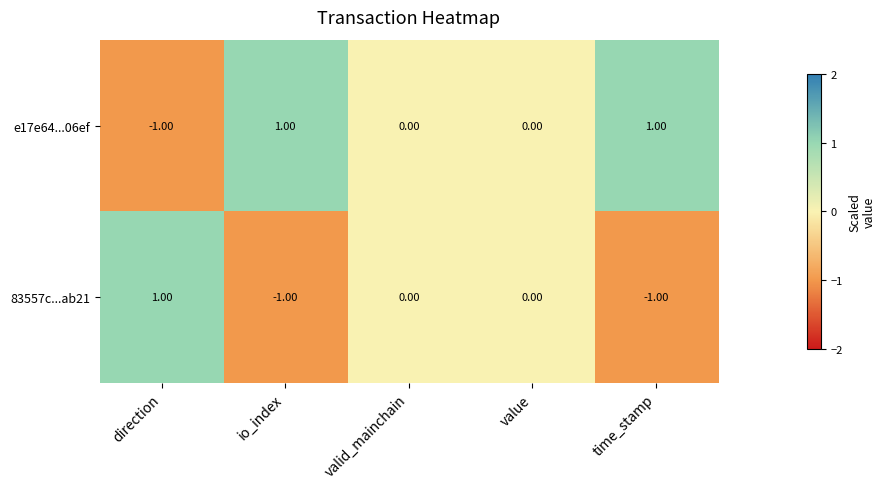

How many negative values does the 83557c...ab21 series have?

2